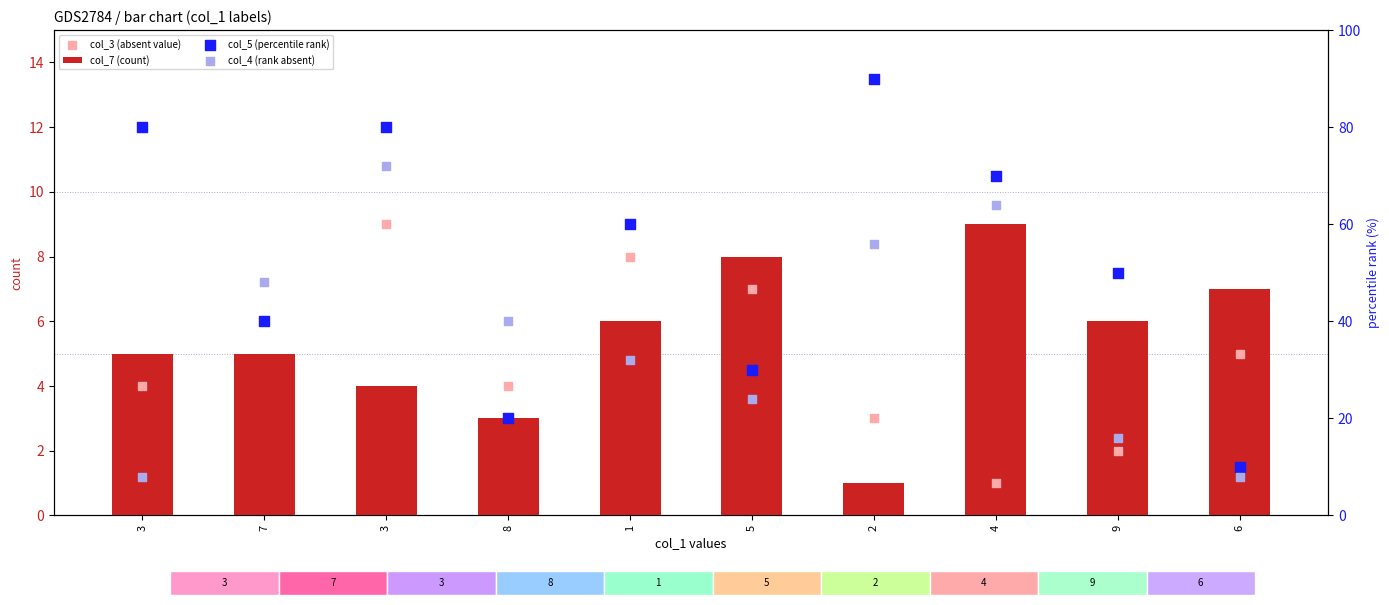

Is the value of col_3 (absent value) at 9 greater than the value of col_5 (percentile rank) at 1?

No